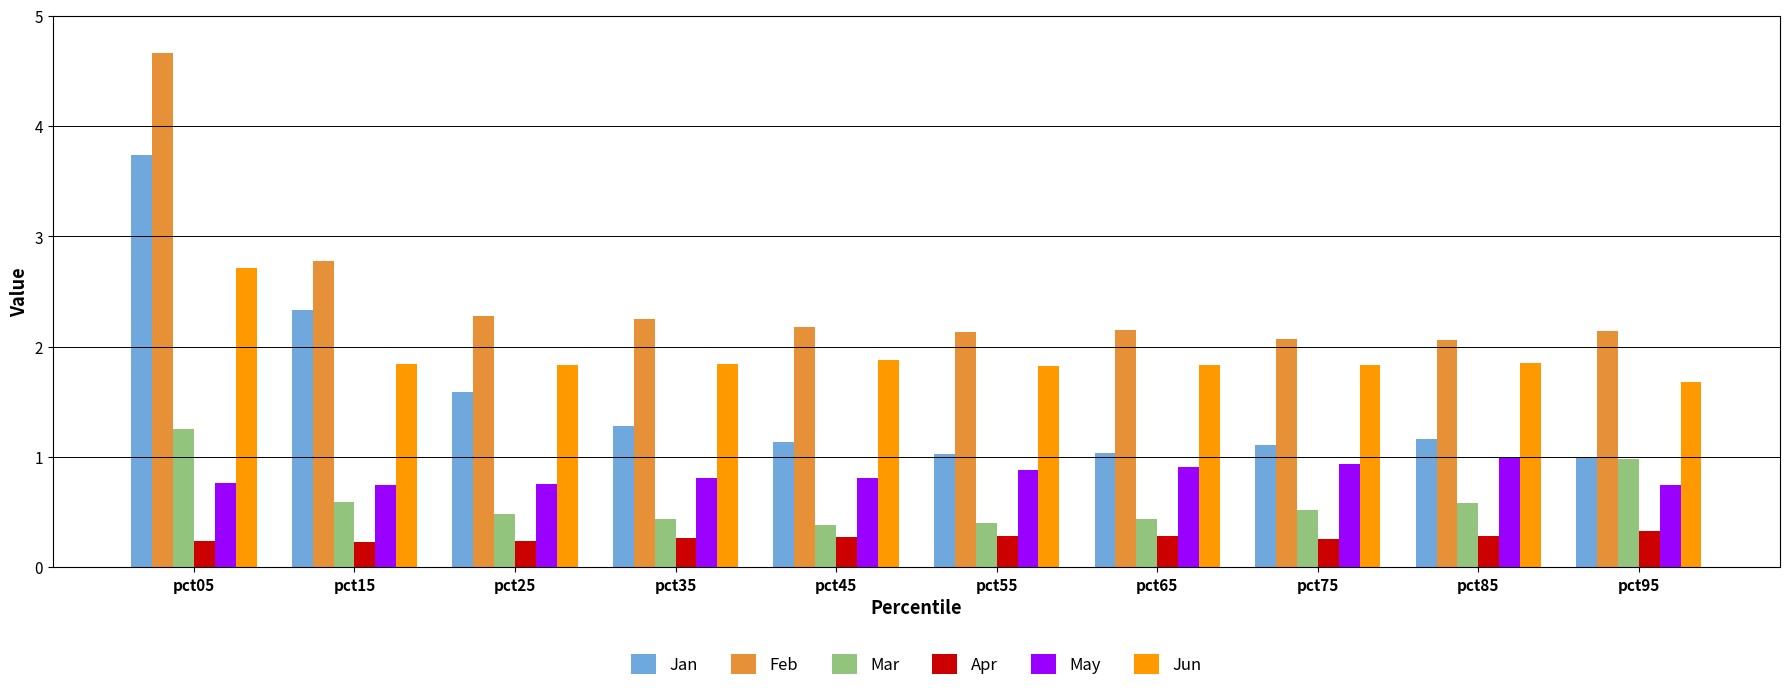

Rank the series by their maximum value, from lowest to highest.

Apr, May, Mar, Jun, Jan, Feb